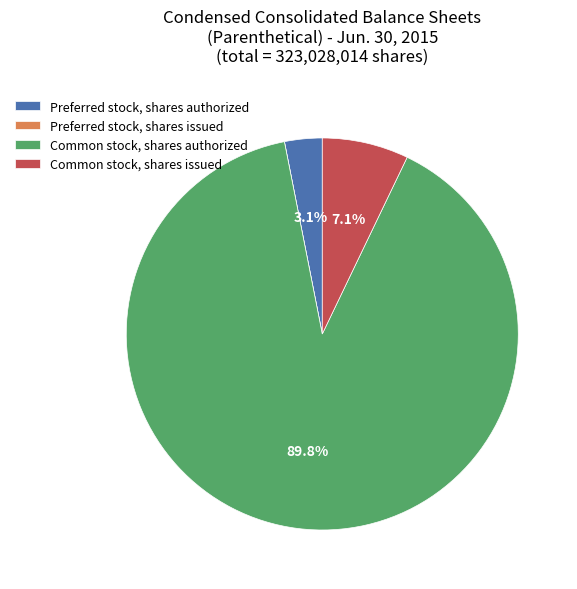

Which slice represents more than half of the pie?

Common stock, shares authorized